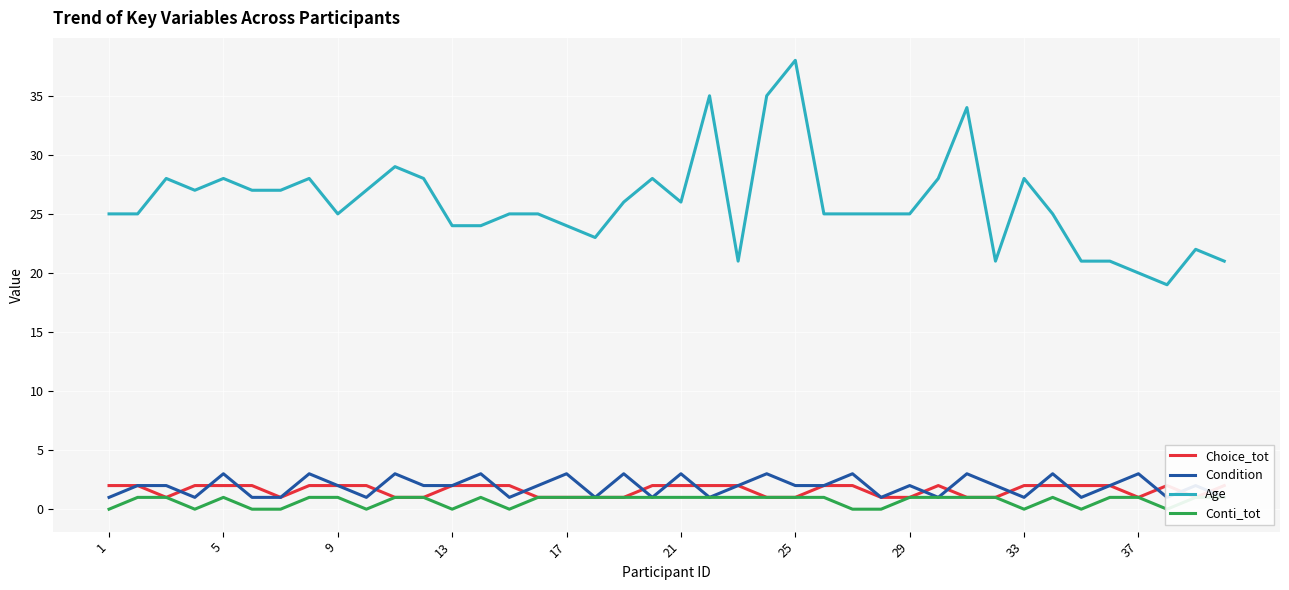

What is the sum of all Condition values?

77